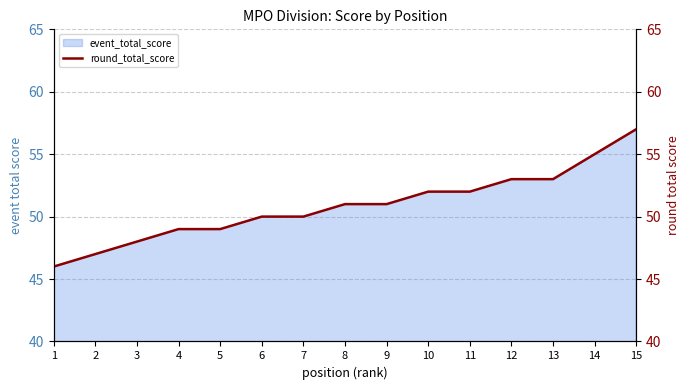

How many values are below 51?

7